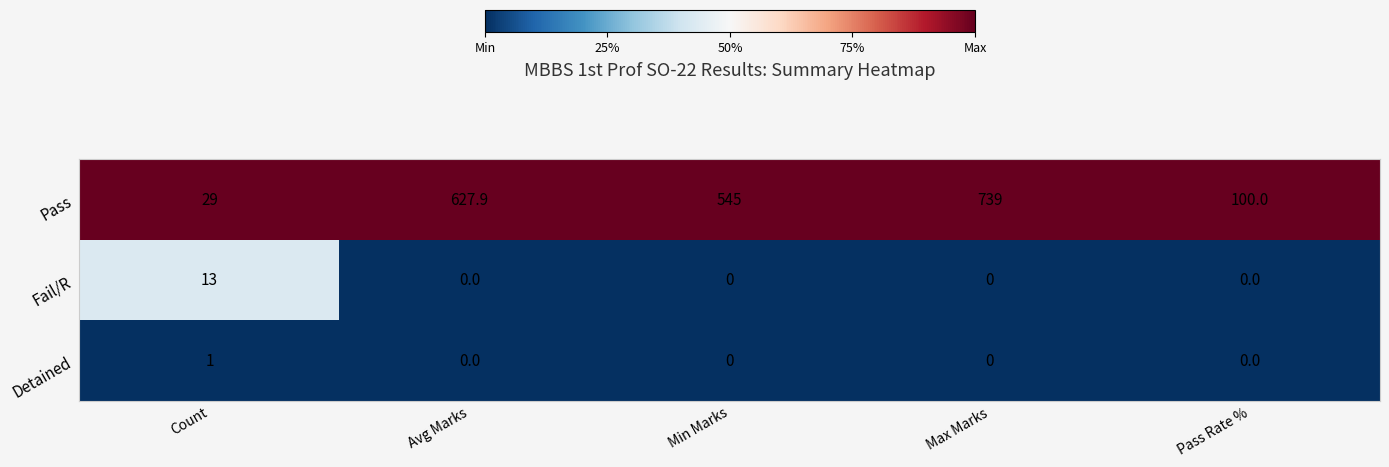

Which series has the largest total across all categories?

Pass